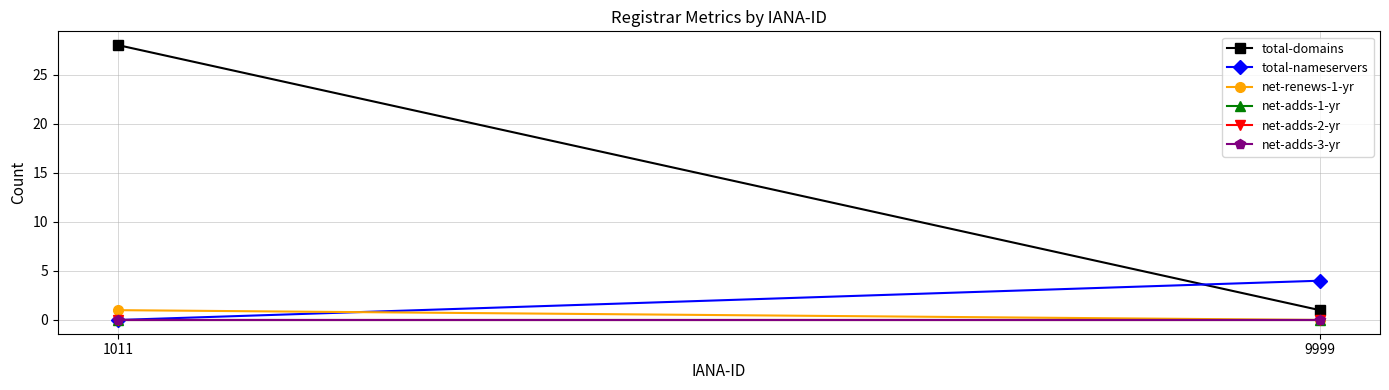

Which category has the lowest value in the total-domains series?

9999